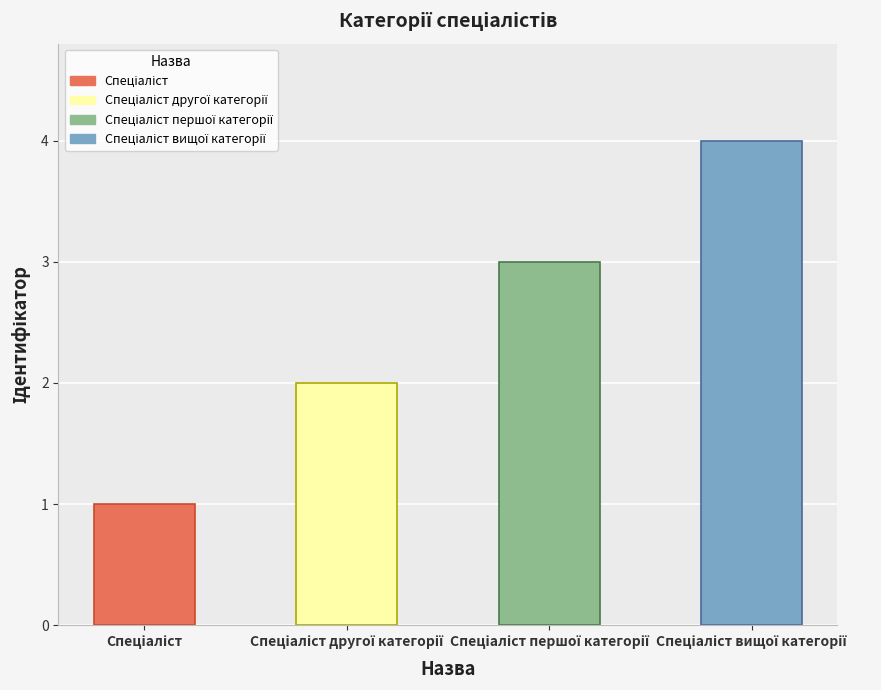

What is the difference between the maximum and minimum values?

3